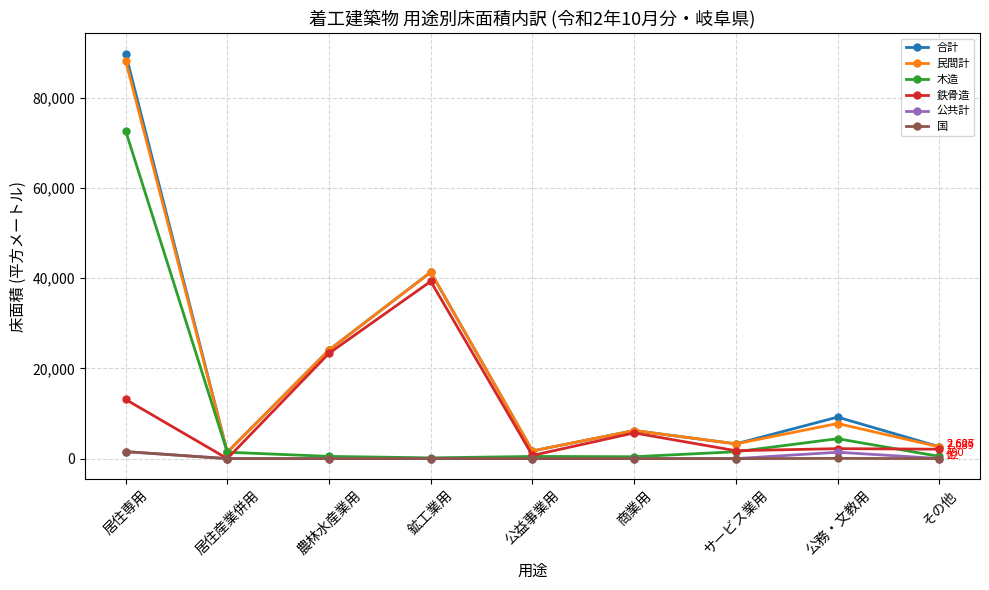

What are all the series names shown in the legend?

合計, 民間計, 木造, 鉄骨造, 公共計, 国